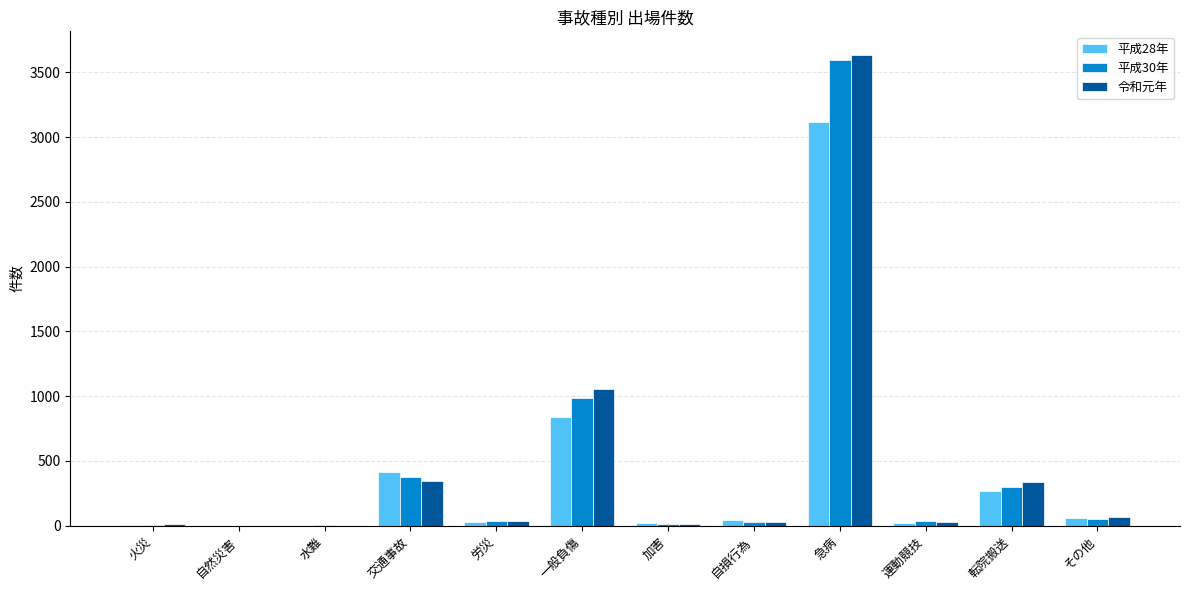

Which category has the highest value across all series?

急病